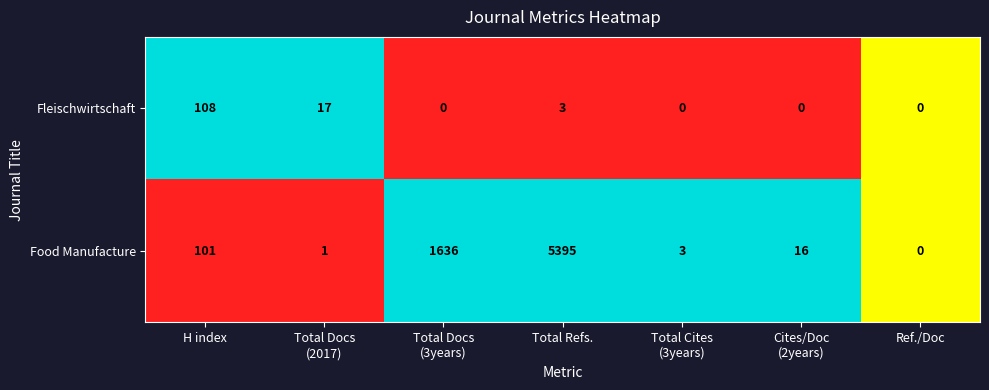

Rank the series at H index from highest to lowest value.

Fleischwirtschaft, Food Manufacture